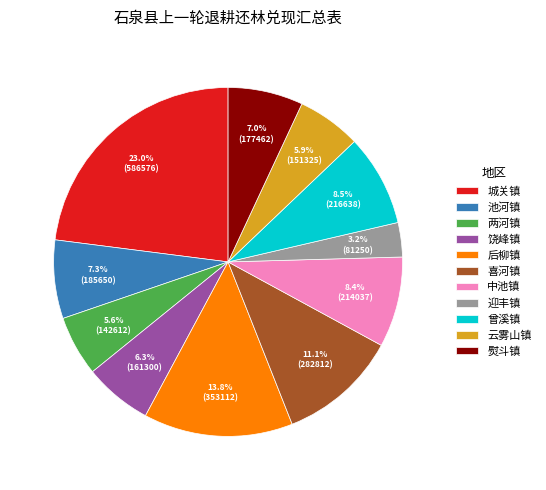

To the nearest percent, what portion does 城关镇 represent?

23%